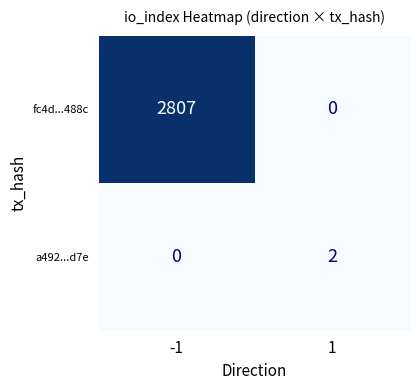

Is it true that fc4d...488c equals 2807 at -1?

True